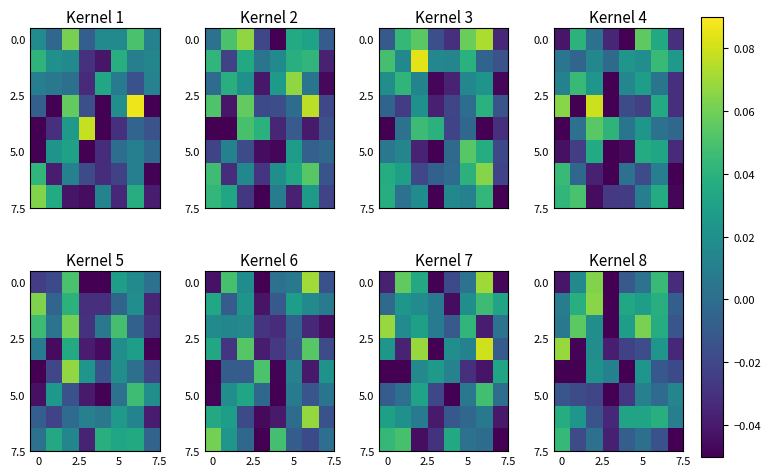

What is the spread (max minus min) of values at 5?

0.1